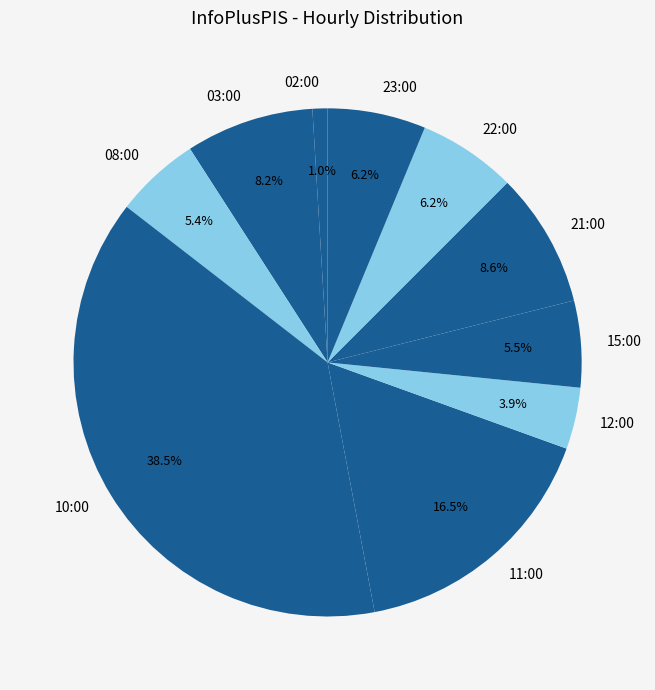

The 10:00 slice represents 31% of the pie. True or false?

False